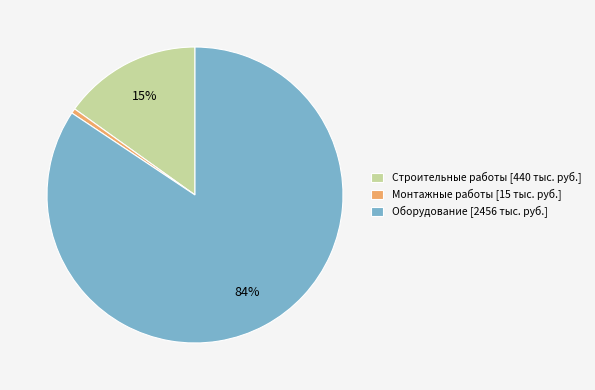

Which has a higher value, Монтажные работы [15 тыс. руб.] or Оборудование [2456 тыс. руб.]?

Оборудование [2456 тыс. руб.]